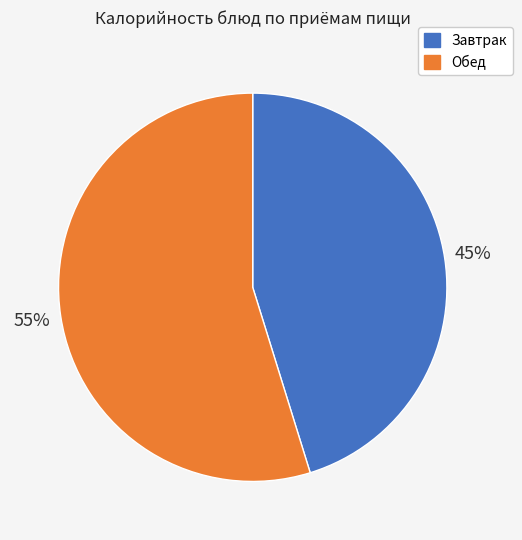

Is there any slice that represents more than half of the pie?

Yes